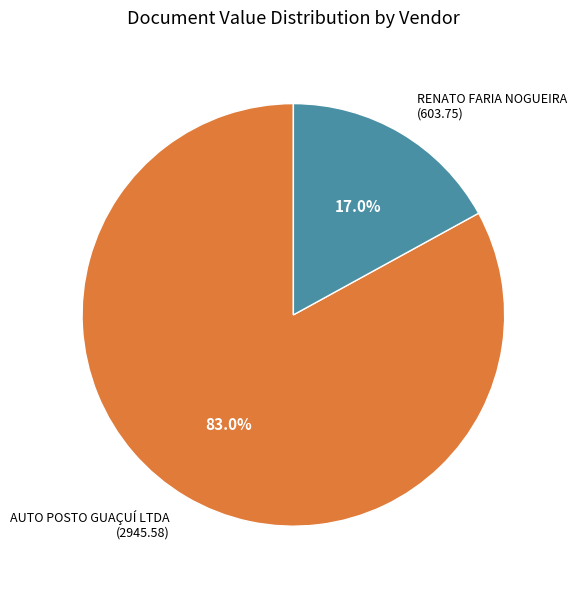

Is there a majority slice in this chart?

Yes